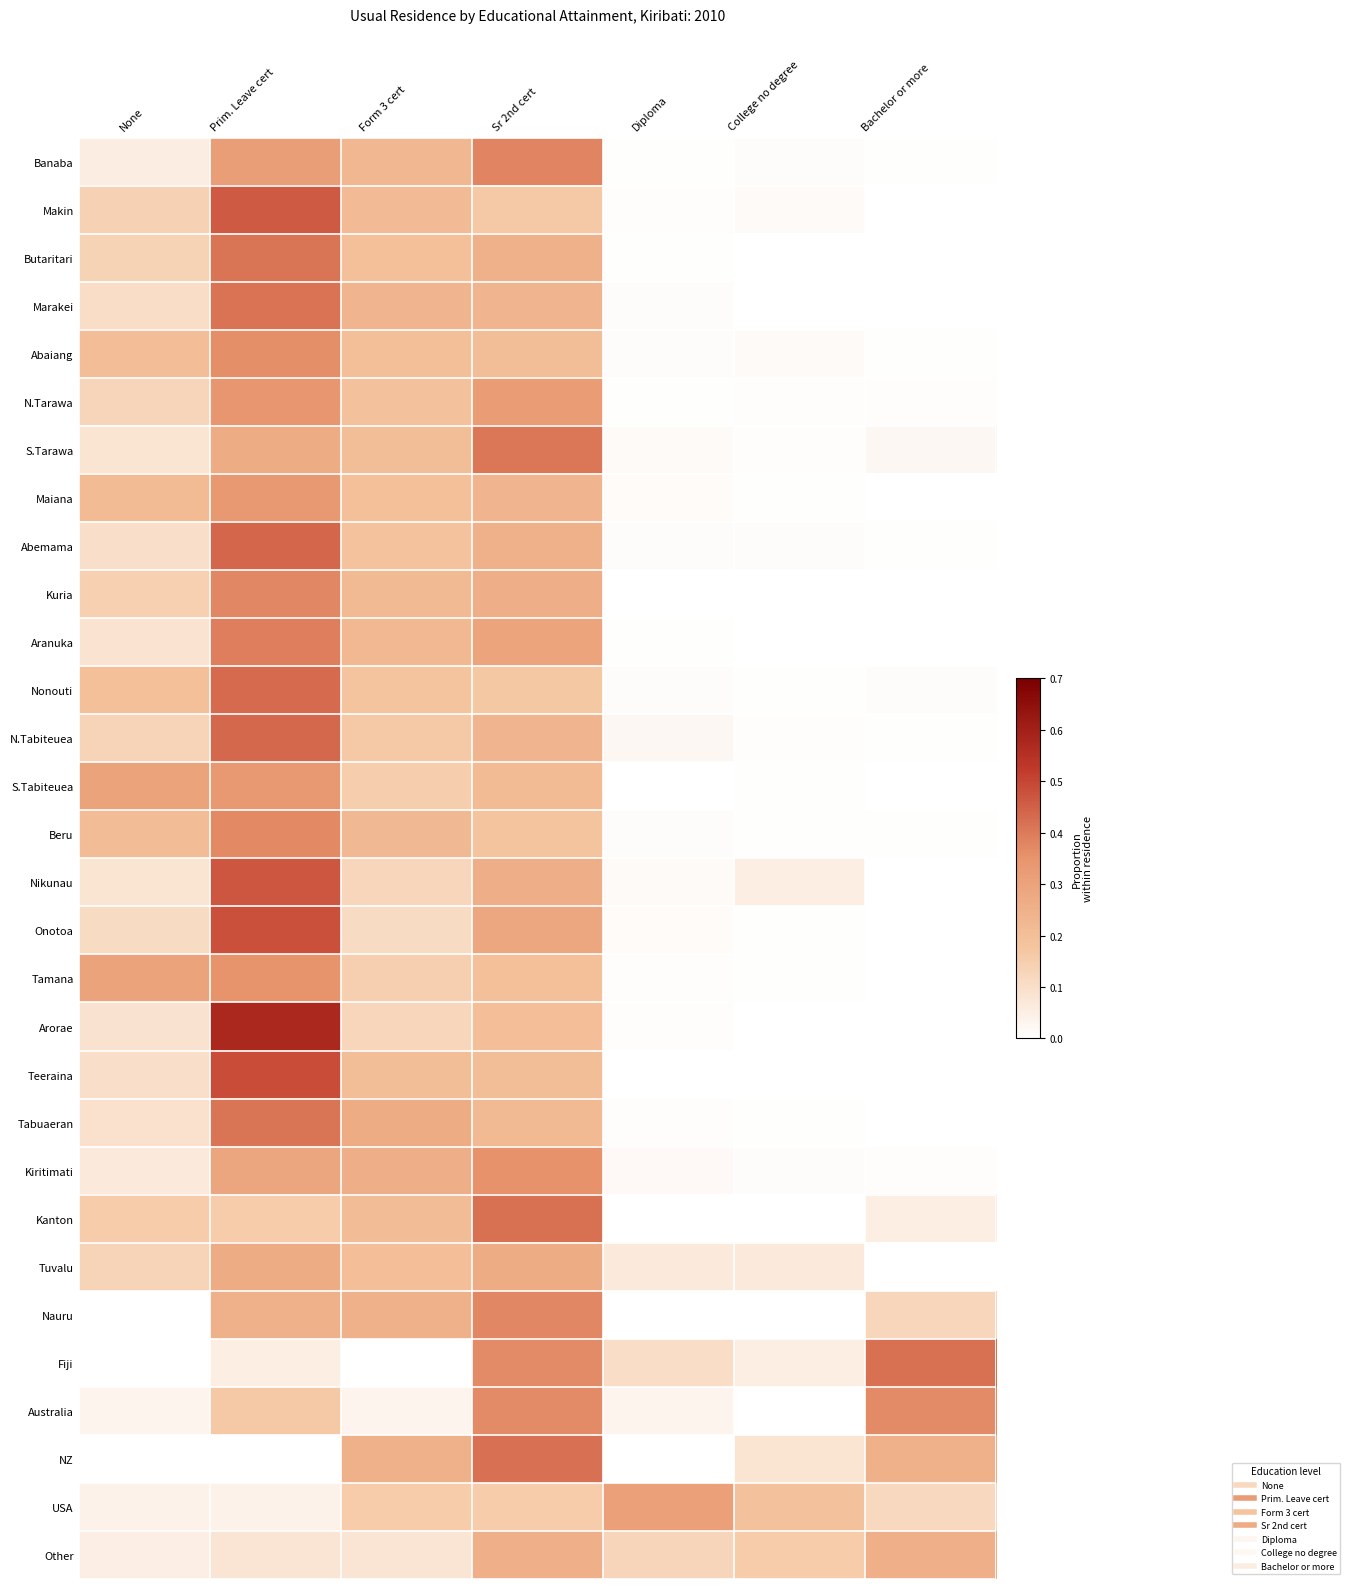

Which series has the largest range (max minus min)?

Arorae